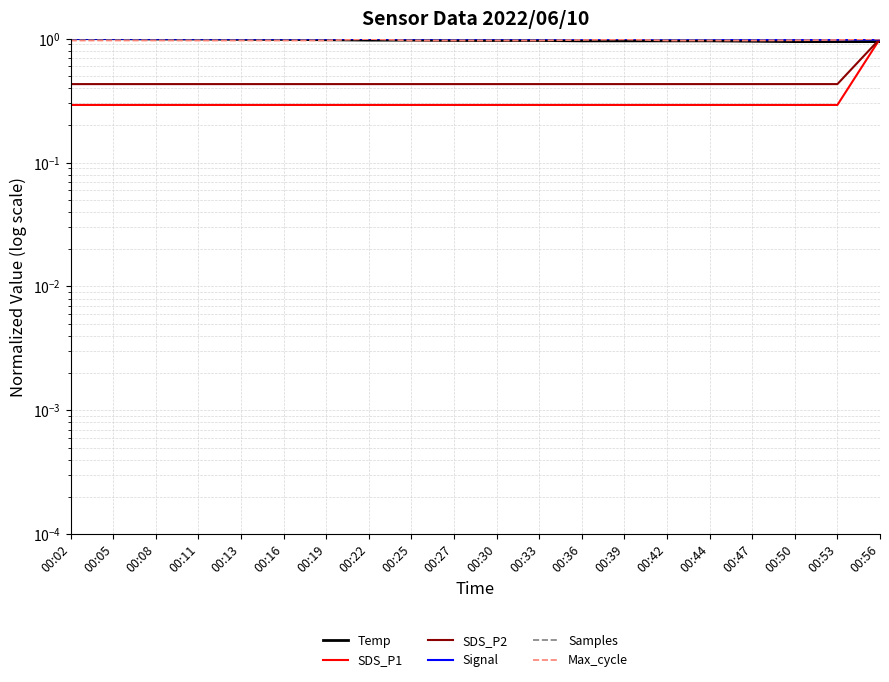

How many lines are shown in the chart?

6